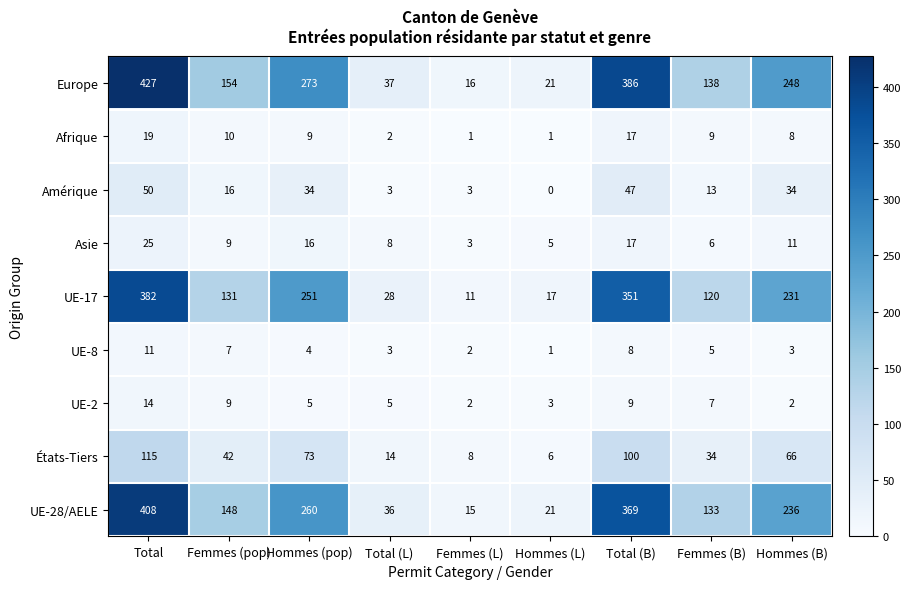

Is it true that UE-2 equals 16 at Total (B)?

False